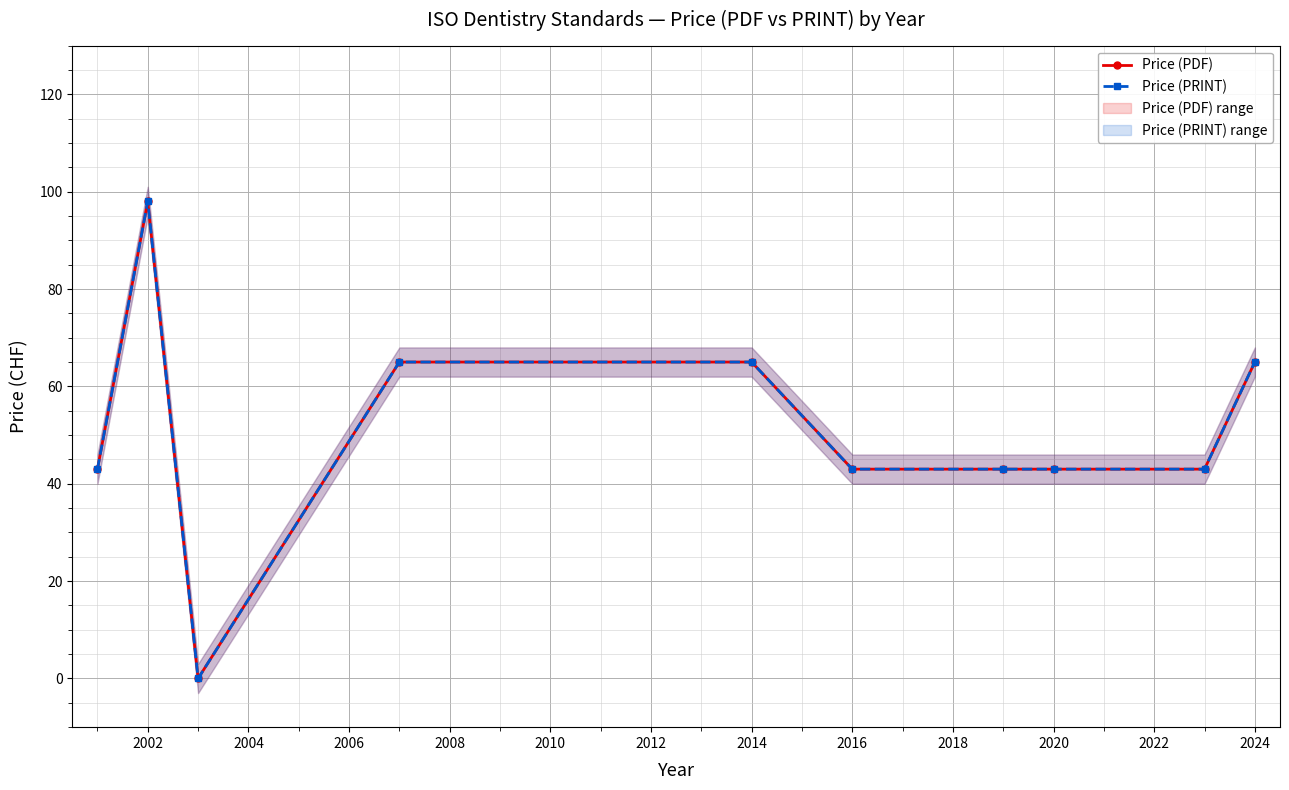

How many values in the Price (PRINT) series are below 43?

1